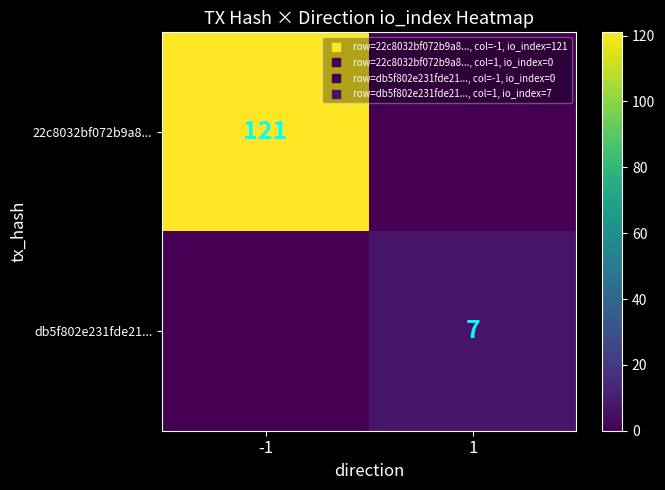

What is the greatest value displayed?

121